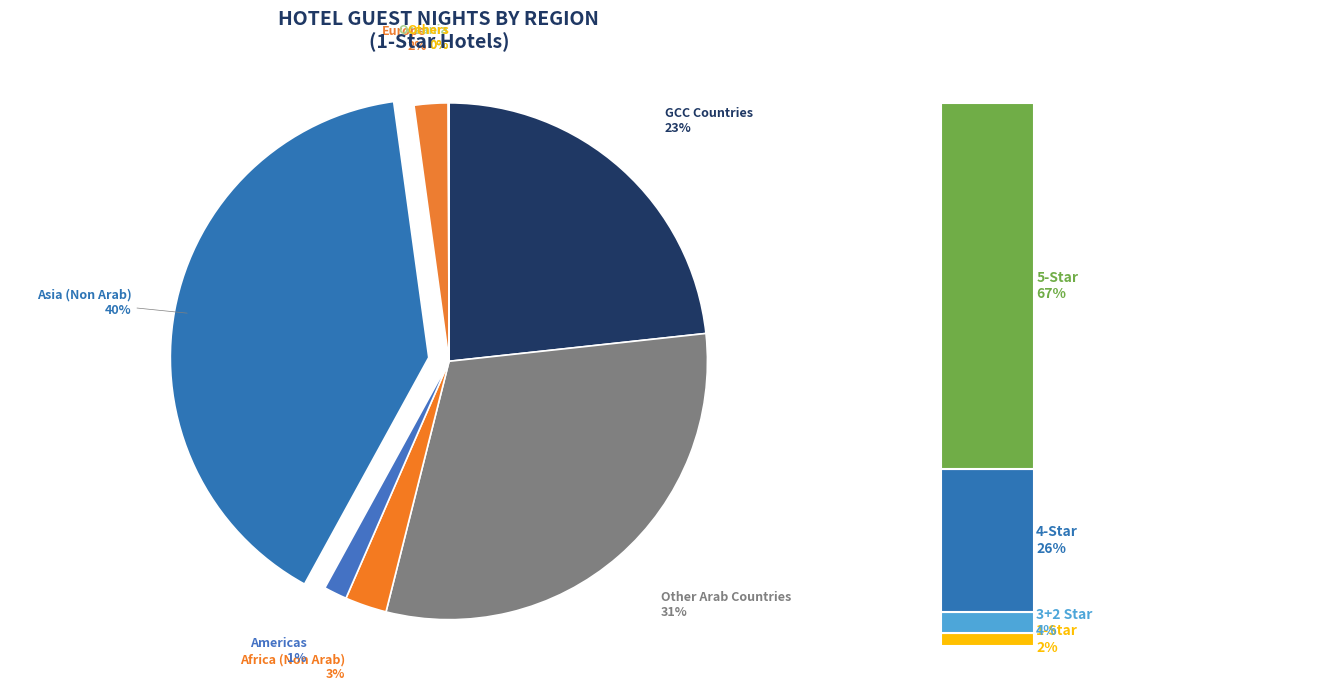

What percentage is the GCC Countries slice, to the nearest percent?

23%